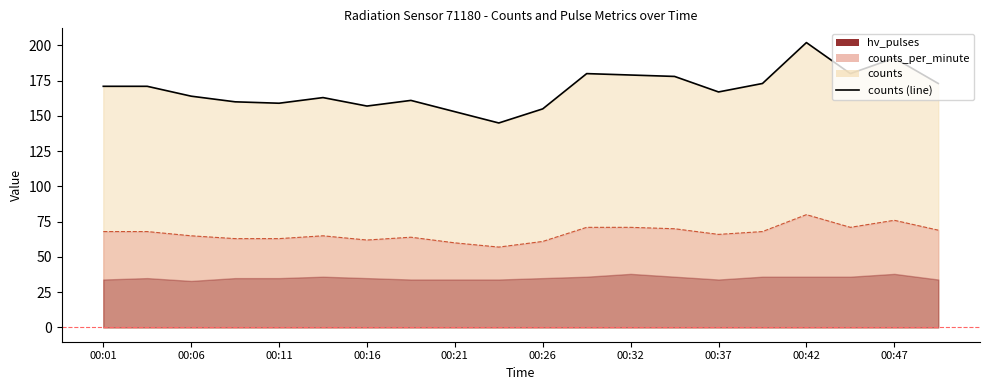

What is the approximate value at 00:26?

155